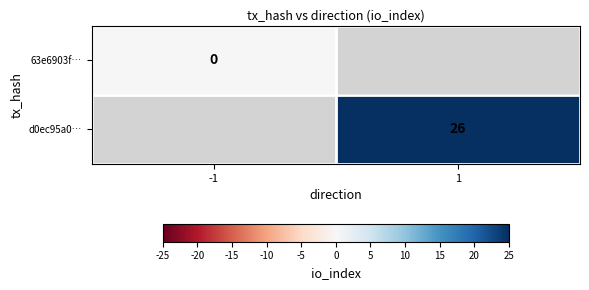

Is the value of 63e6903f… at -1 greater than the value of d0ec95a0… at 1?

No